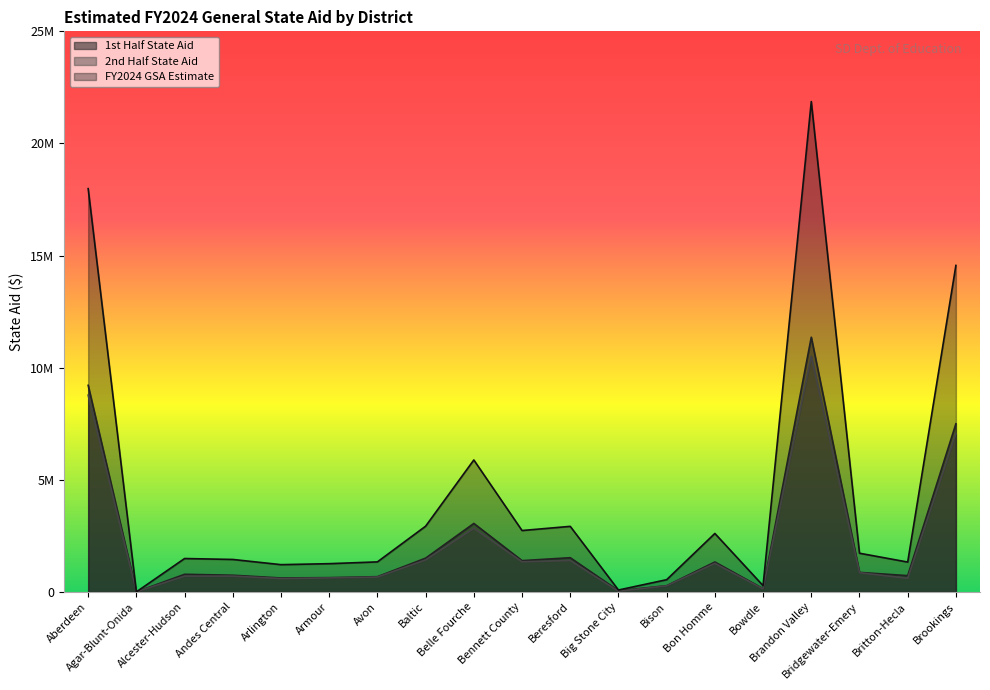

Where is FY2024 GSA Estimate nearest to the value 10934481?

Brookings